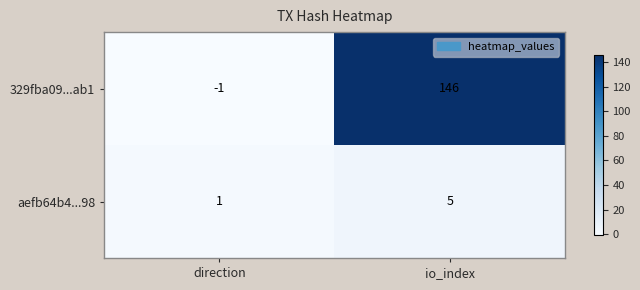

What is the sum of the 329fba09...ab1 values at io_index and direction?

145